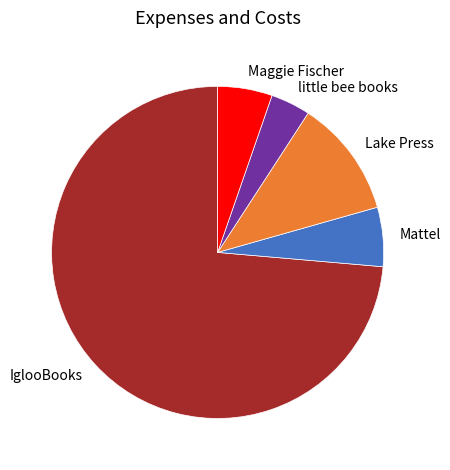

Which has a higher value, Mattel or IglooBooks?

IglooBooks